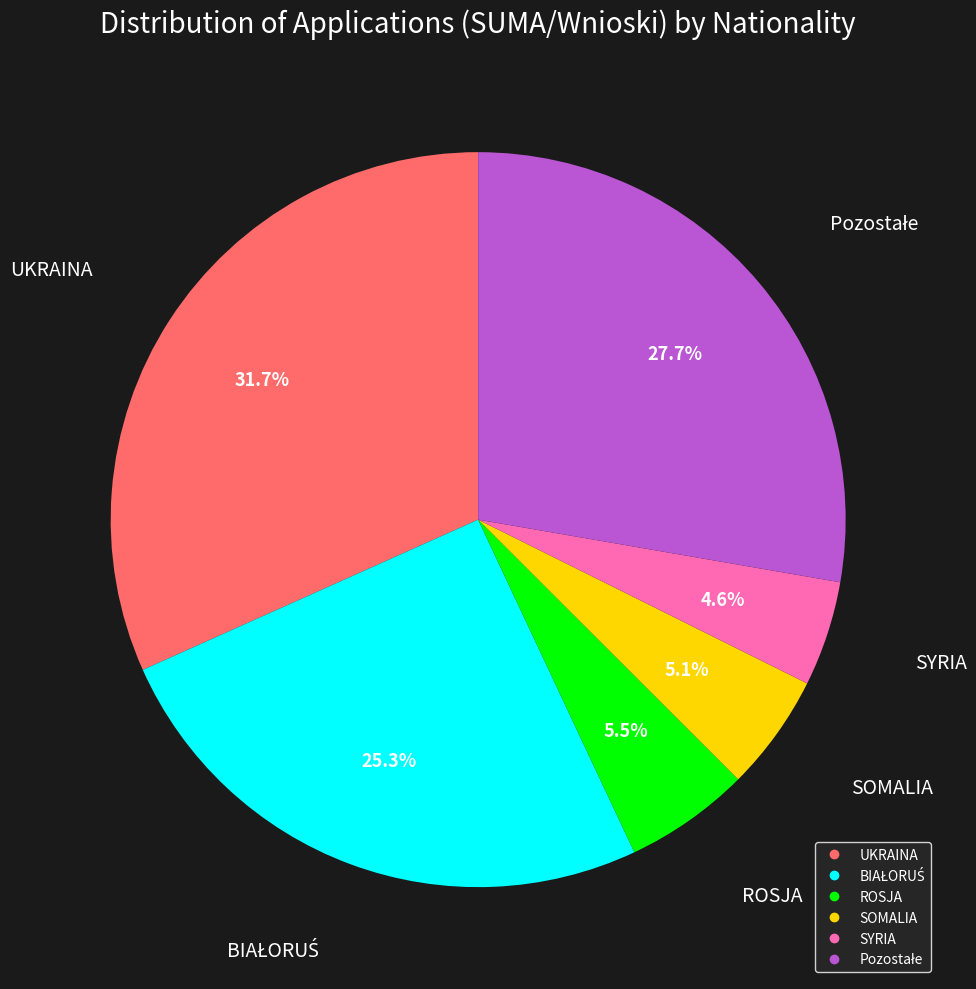

Combined, do ROSJA and SOMALIA account for over 50%?

No